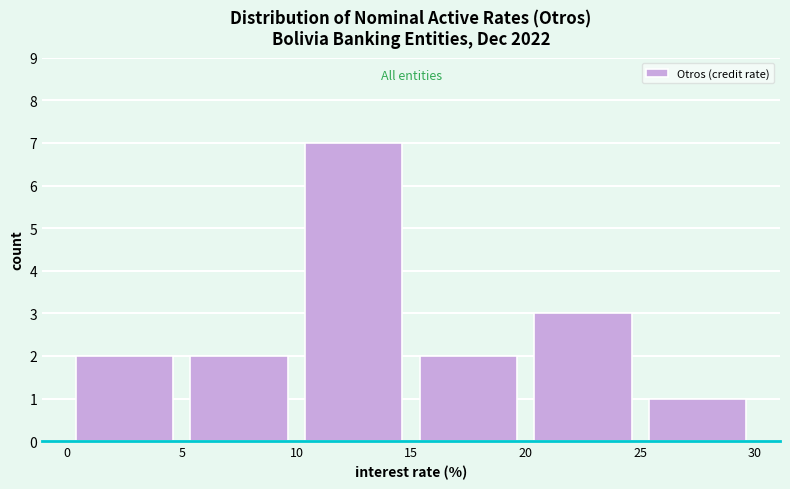

Which range on the x-axis has the tallest bar?

10 to 15